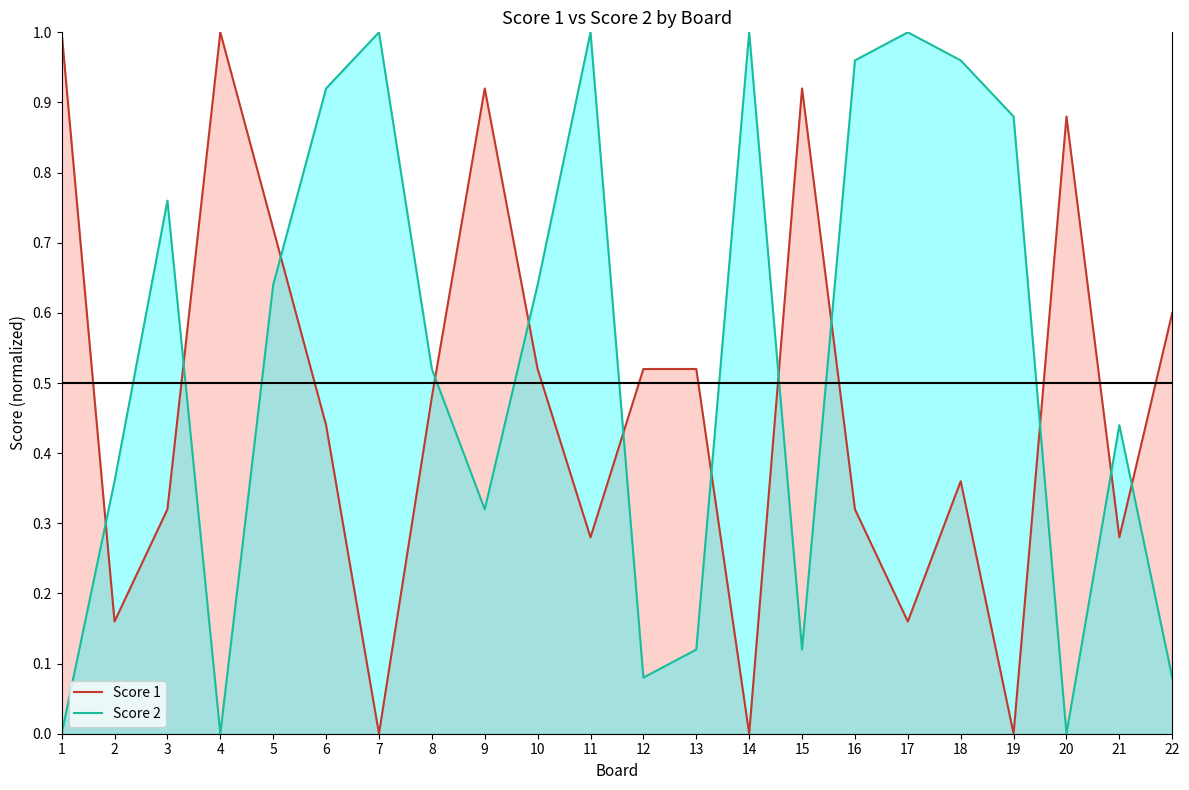

At which label does Score 2 reach its peak?

7